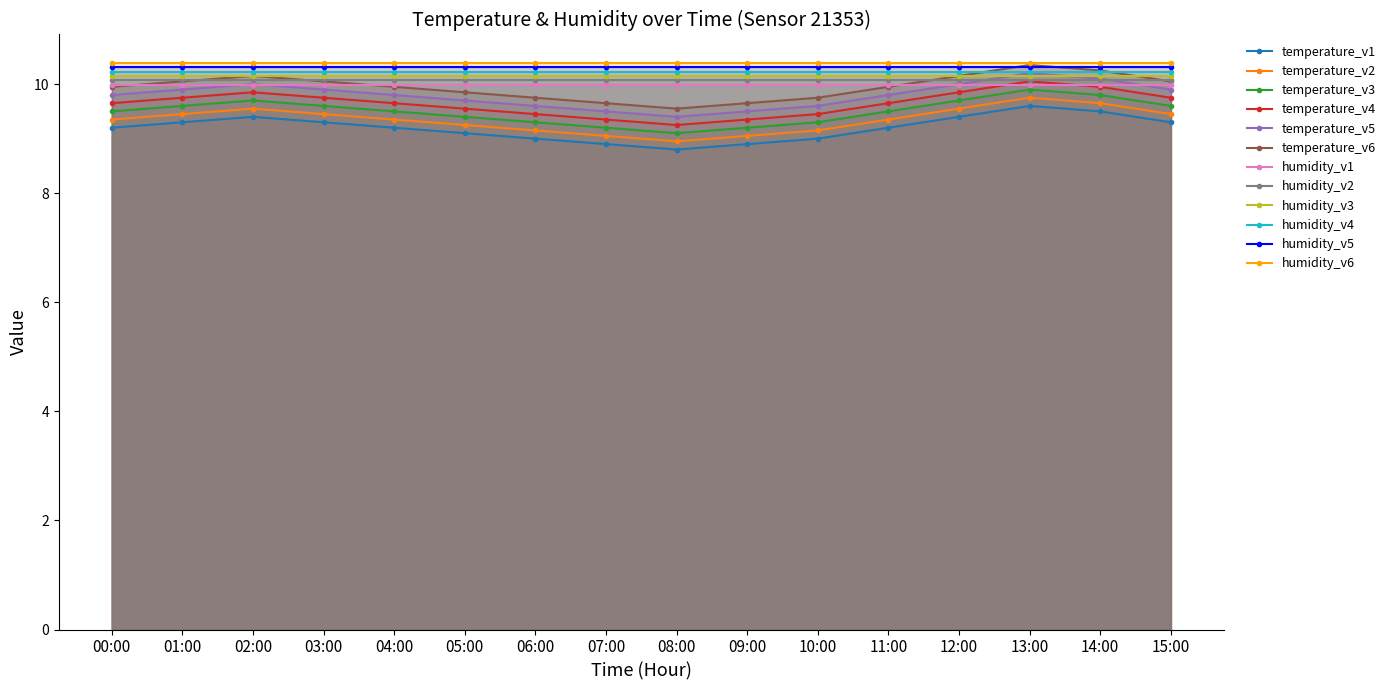

How many lines are shown in the chart?

12